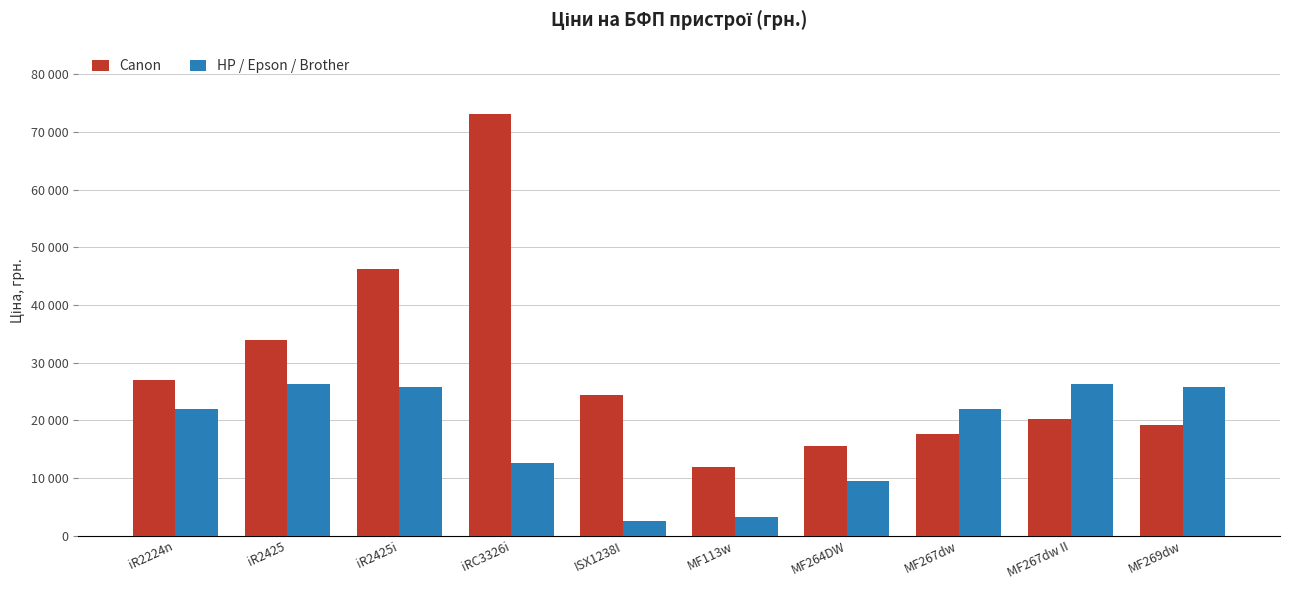

What position from the right is MF267dw?

3